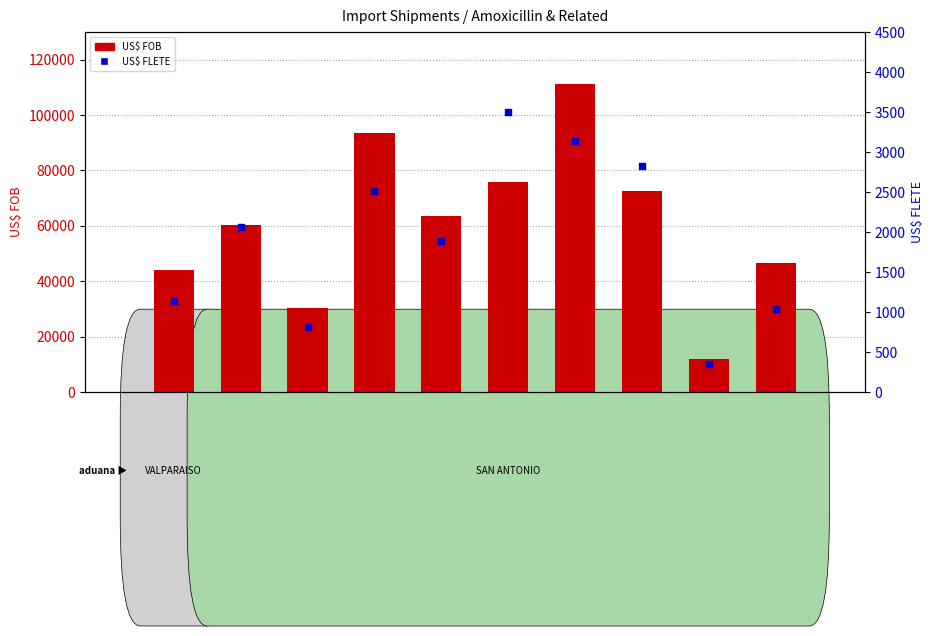

At which category is the sum across all series the highest?

ACEPTACION
2208